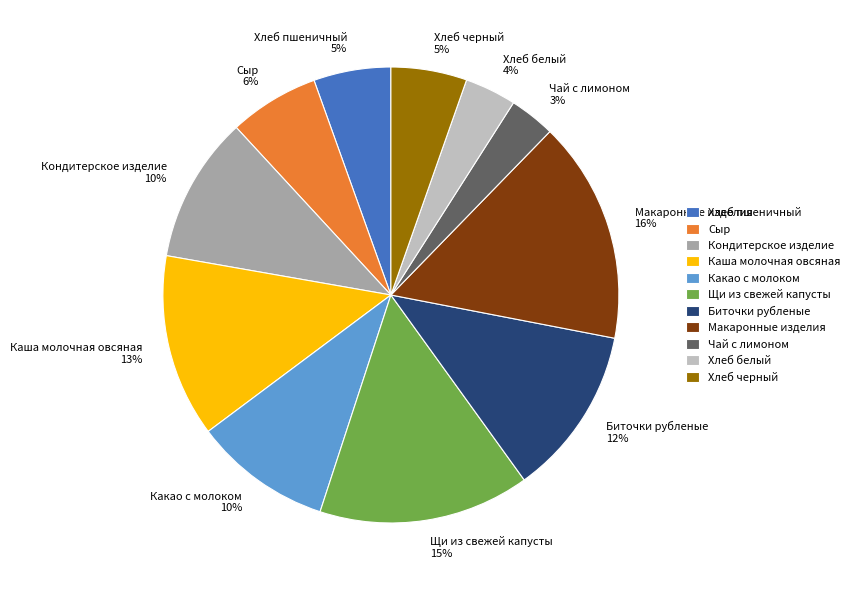

To the nearest percent, what is the combined percentage of Какао с молоком and Кондитерское изделие?

20%